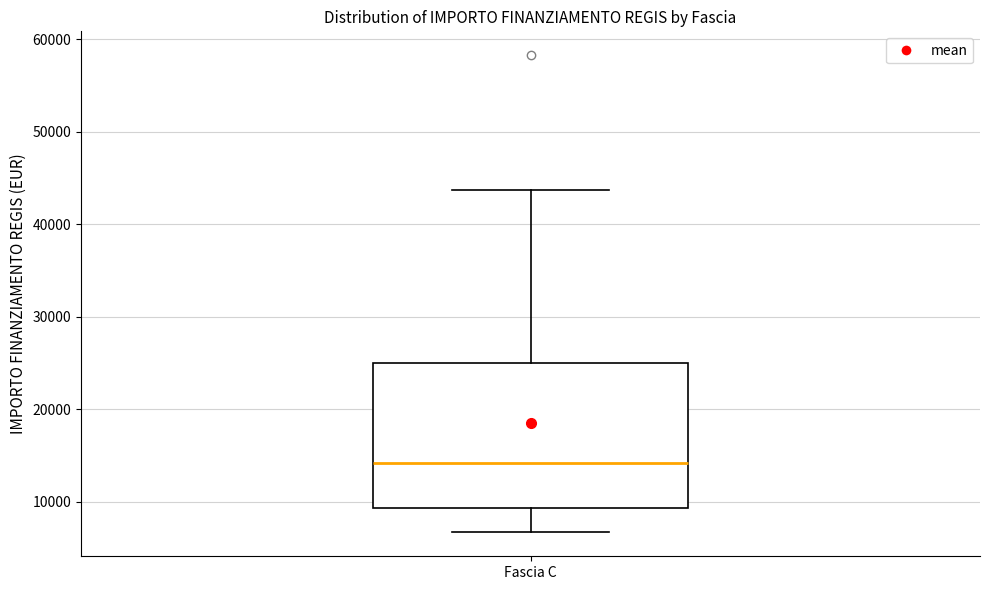

Read this box plot against the y-axis: the position of the median line, the range covered by the box, and the ends of both whiskers. The values are not printed on the chart, so give them approximately, as read against the axis.

median 14000, box 9000 to 25000, whiskers 7000 to 44000